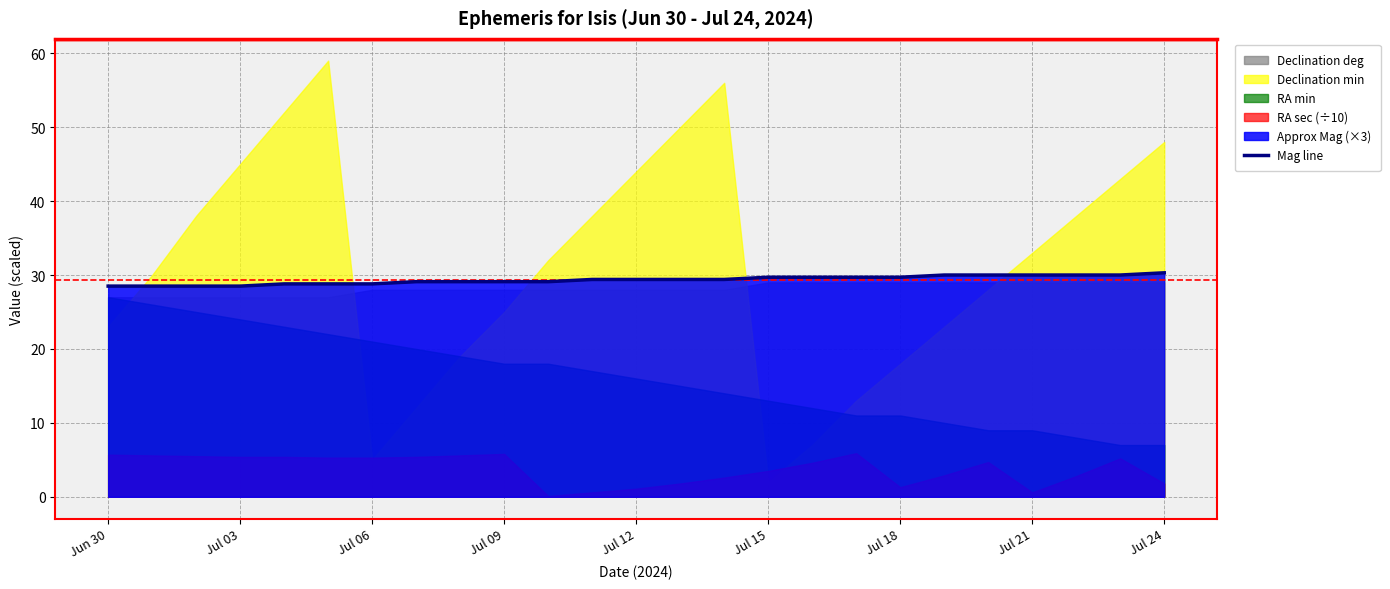

Does the chart have visible grid lines?

Yes